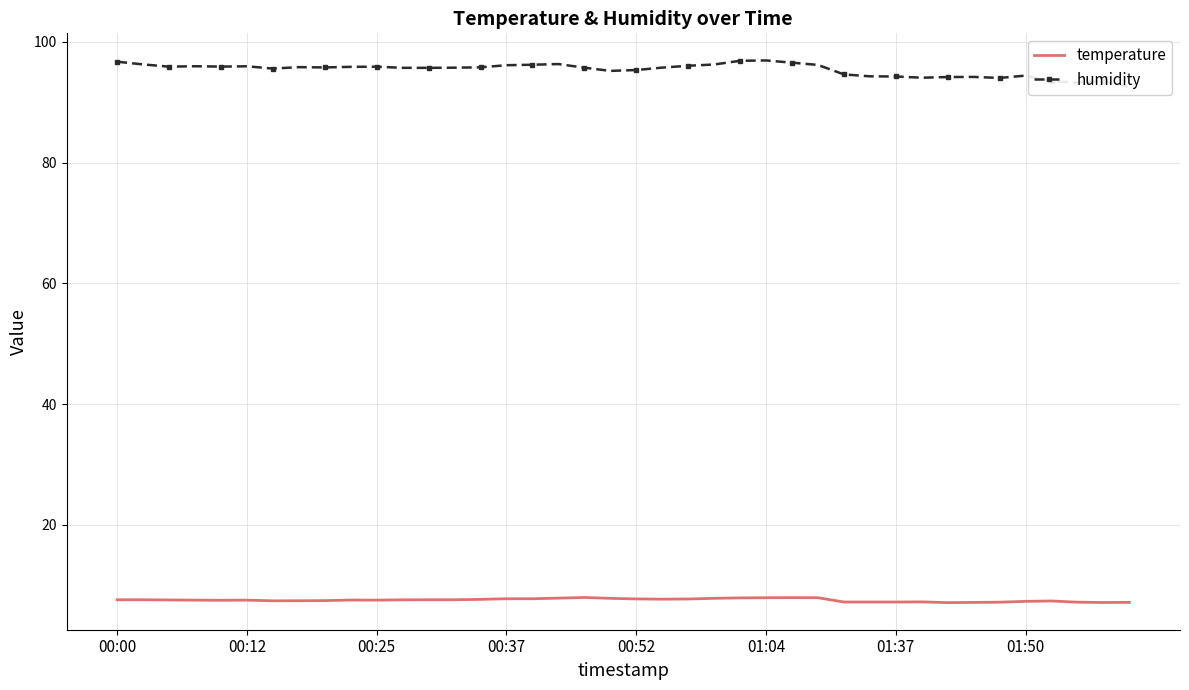

In temperature, how many points are higher than both neighbors (excluding endpoints)?

6